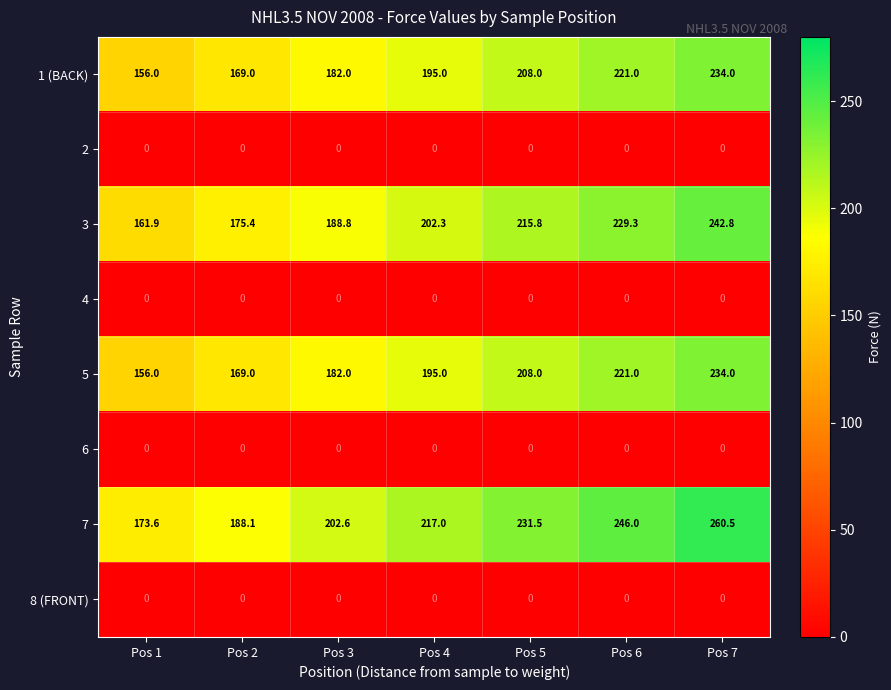

What is the lowest value of the 1 (BACK) series?

156.0